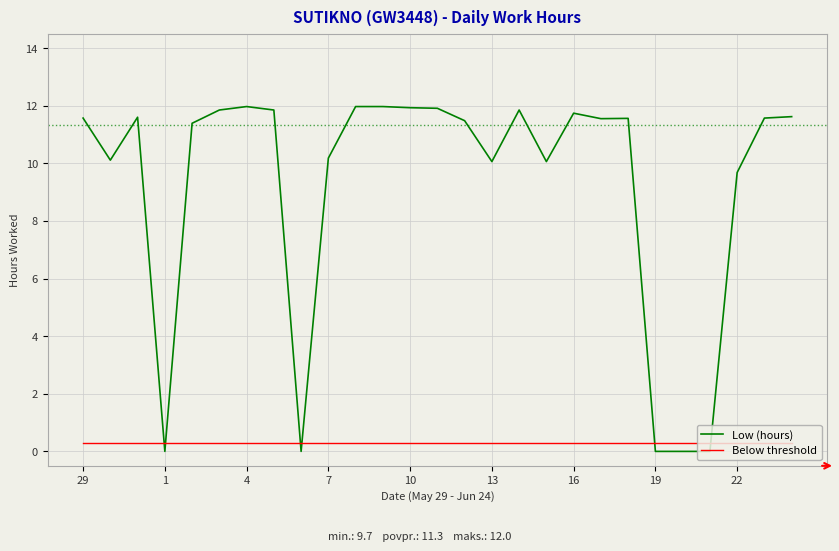

How many times do Below threshold and Low (hours) cross each other?

6